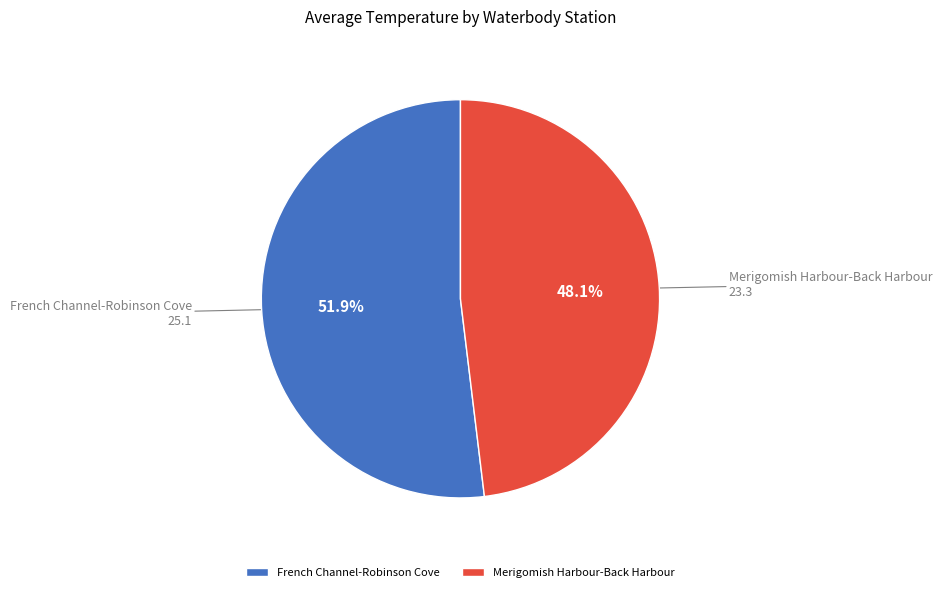

Rank the categories by value from highest to lowest.

French Channel-Robinson Cove, Merigomish Harbour-Back Harbour